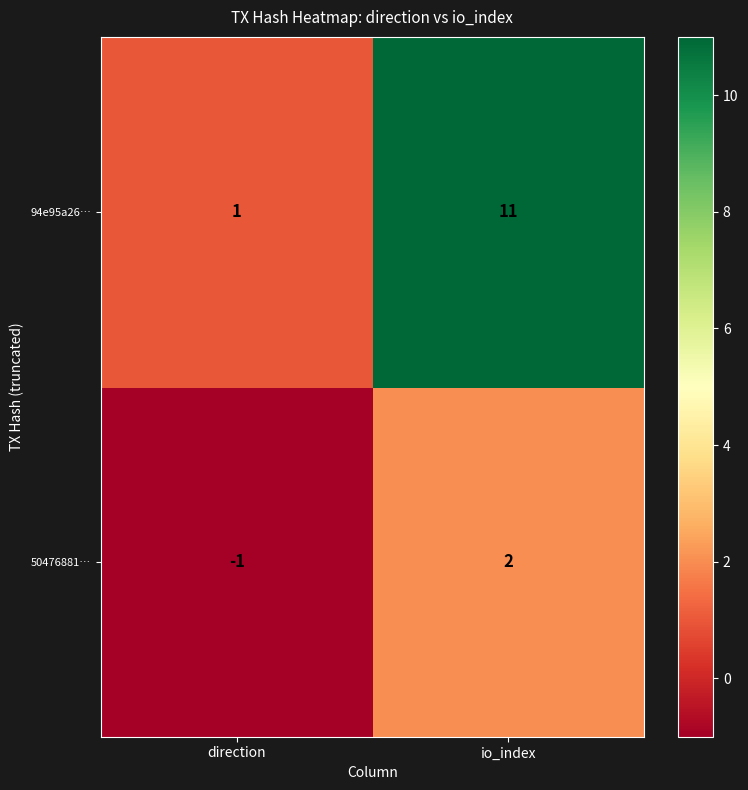

At which label is 50476881… closest to 0?

direction